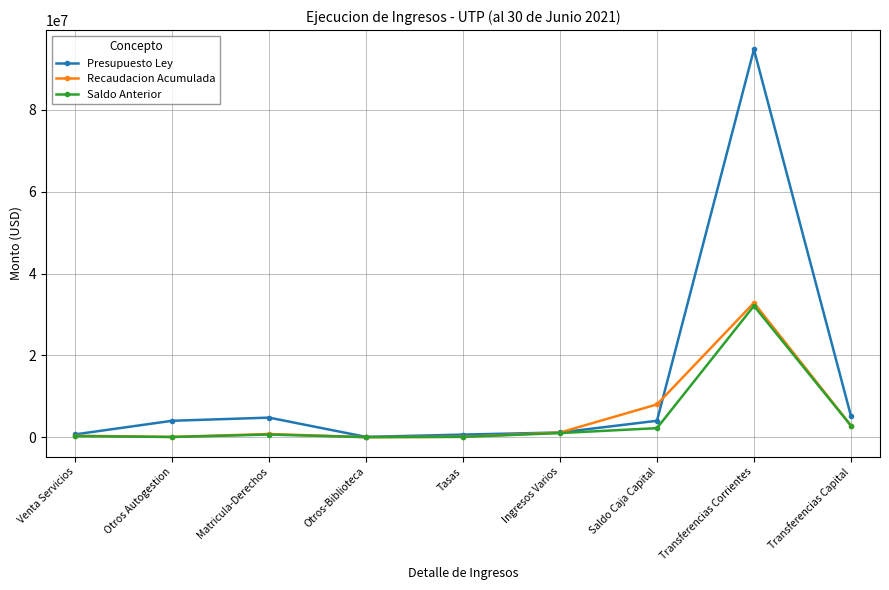

What is the value of the Presupuesto Ley point at the 7th from the left?

4000000.0